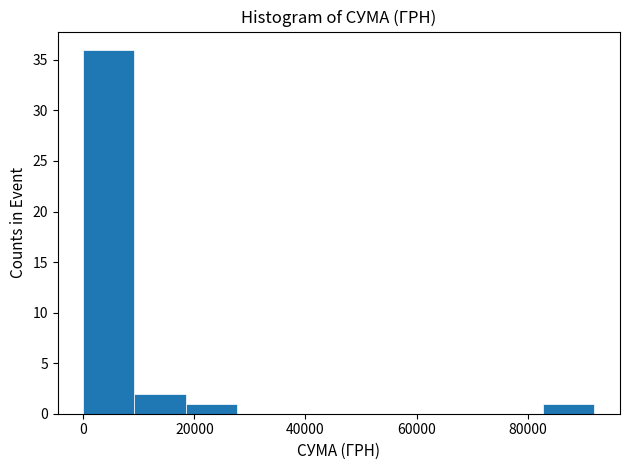

Reading left to right, transcribe this chart: for each bar, give the range it covers on the x-axis and its height. Neither the bar edges nor the heights are printed on the chart, so give them approximately, as read against the axes.

0 to 10000: 36
10000 to 18000: 2
18000 to 28000: 1
28000 to 36000: 0
36000 to 46000: 0
46000 to 56000: 0
56000 to 64000: 0
64000 to 74000: 0
74000 to 82000: 0
82000 to 92000: 1